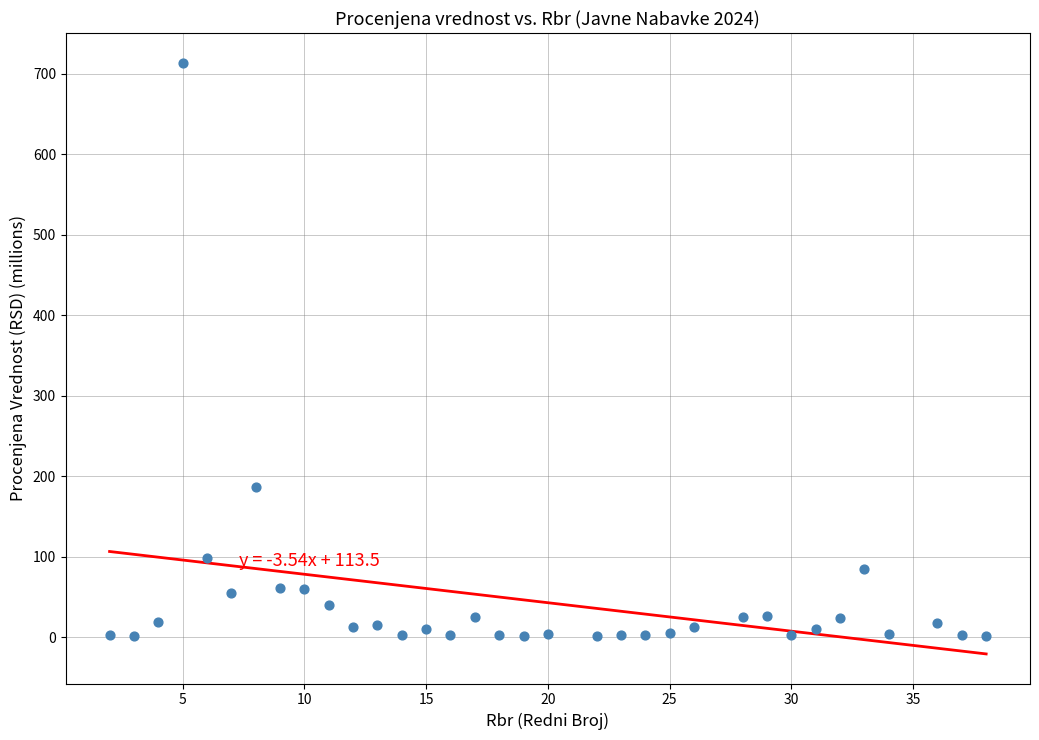

What is the range of X values (max minus min)?

36.0